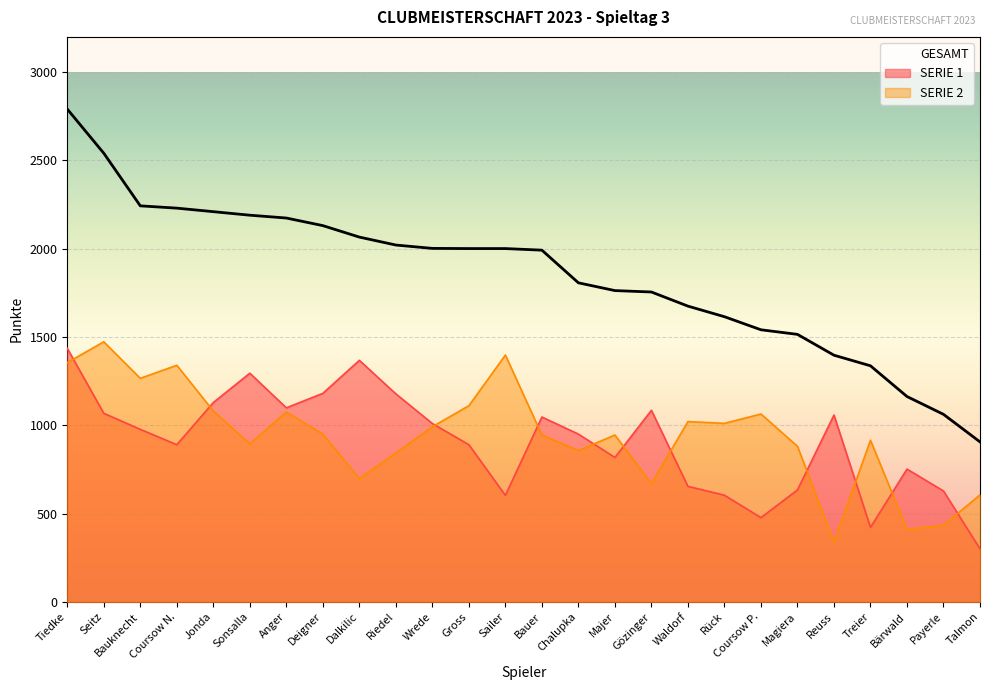

Rank the series at Anger from lowest to highest value.

SERIE 2, SERIE 1, GESAMT